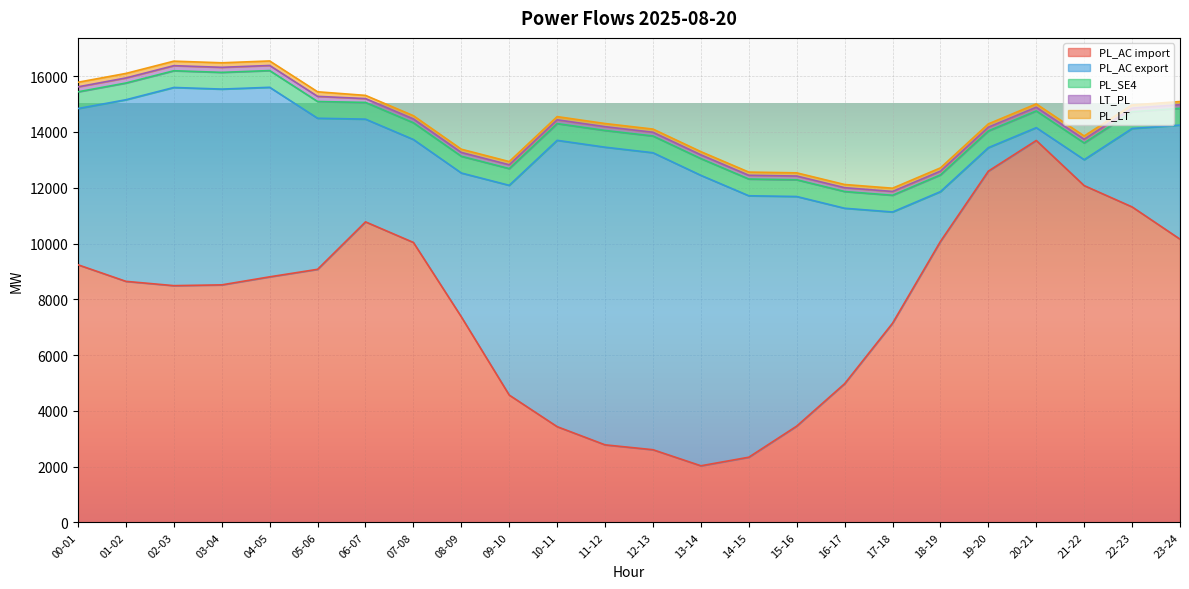

How many categories are shown in the chart?

24